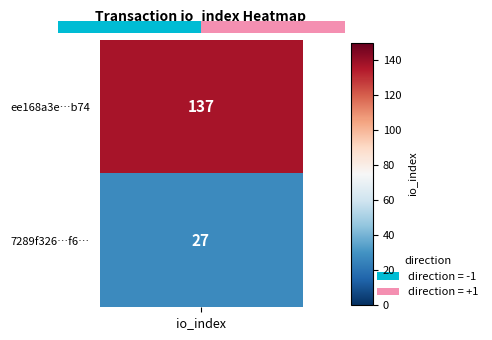

Is it true that the value at 0.0 is 0?

False